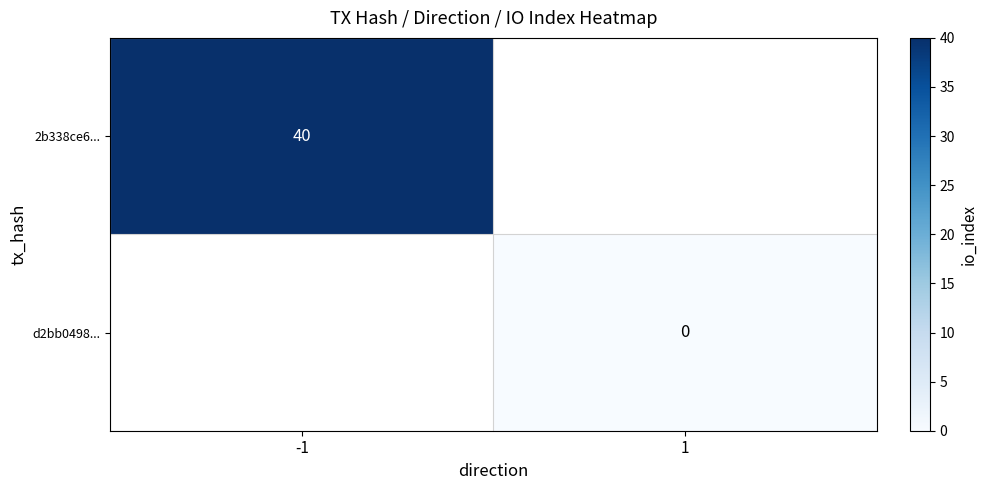

Count the number of data series in this chart.

2